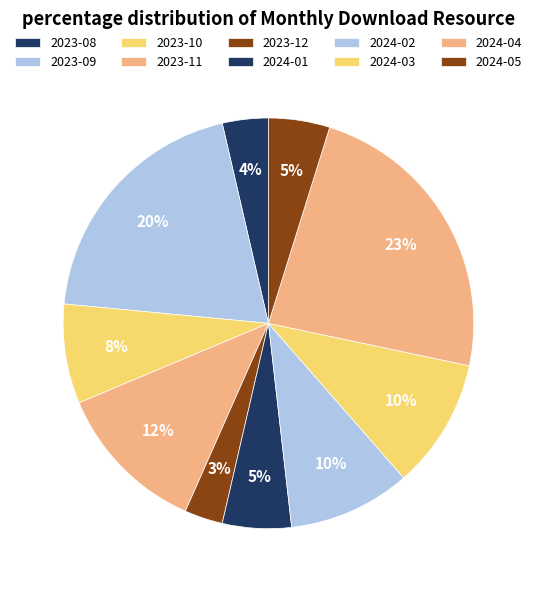

What is the change in value from 2023-12 to 2024-05?

+3